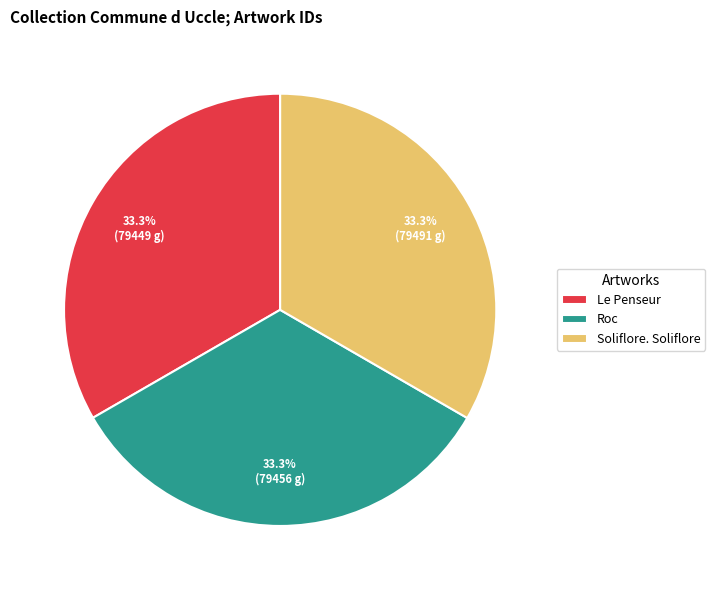

True or false: Le Penseur accounts for 47% of the total.

False